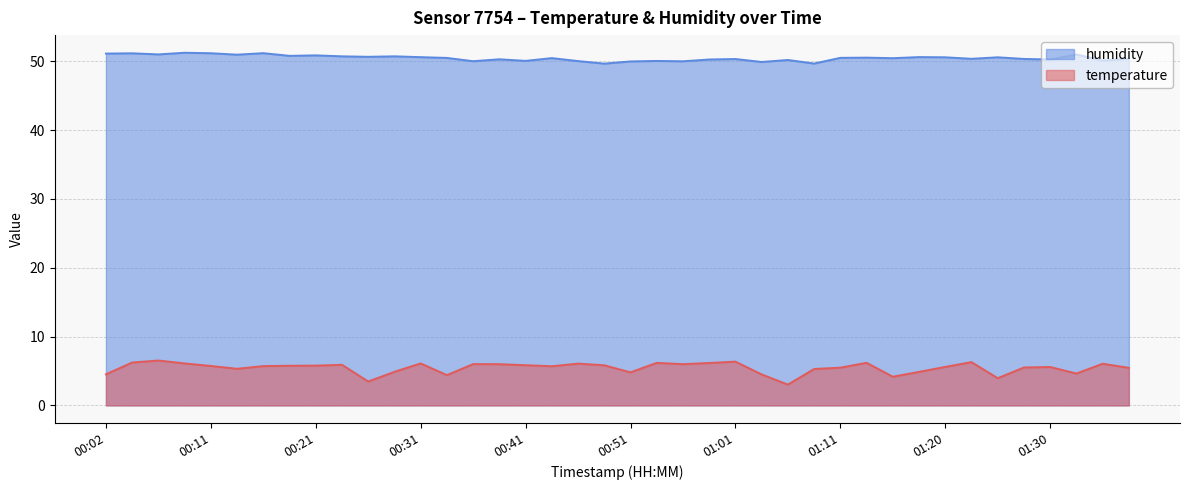

Is the value of humidity at 00:46 greater than the value of temperature at 00:11?

Yes